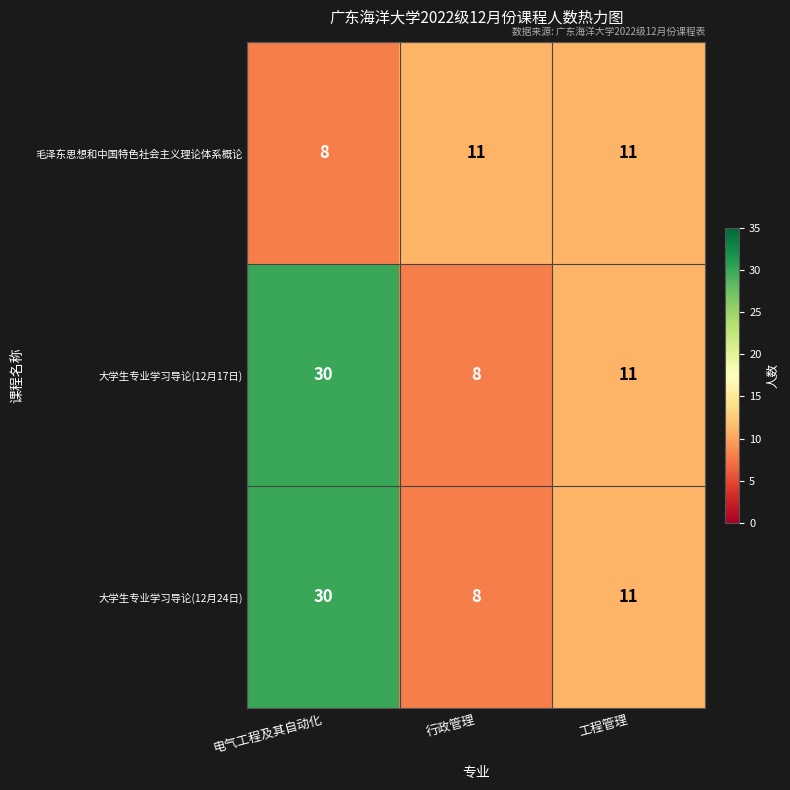

Reading right to left, list all the values displayed in this chart.

毛泽东思想和中国特色社会主义理论体系概论: 工程管理=11	行政管理=11	电气工程及其自动化=8
大学生专业学习导论(12月17日): 工程管理=11	行政管理=8	电气工程及其自动化=30
大学生专业学习导论(12月24日): 工程管理=11	行政管理=8	电气工程及其自动化=30